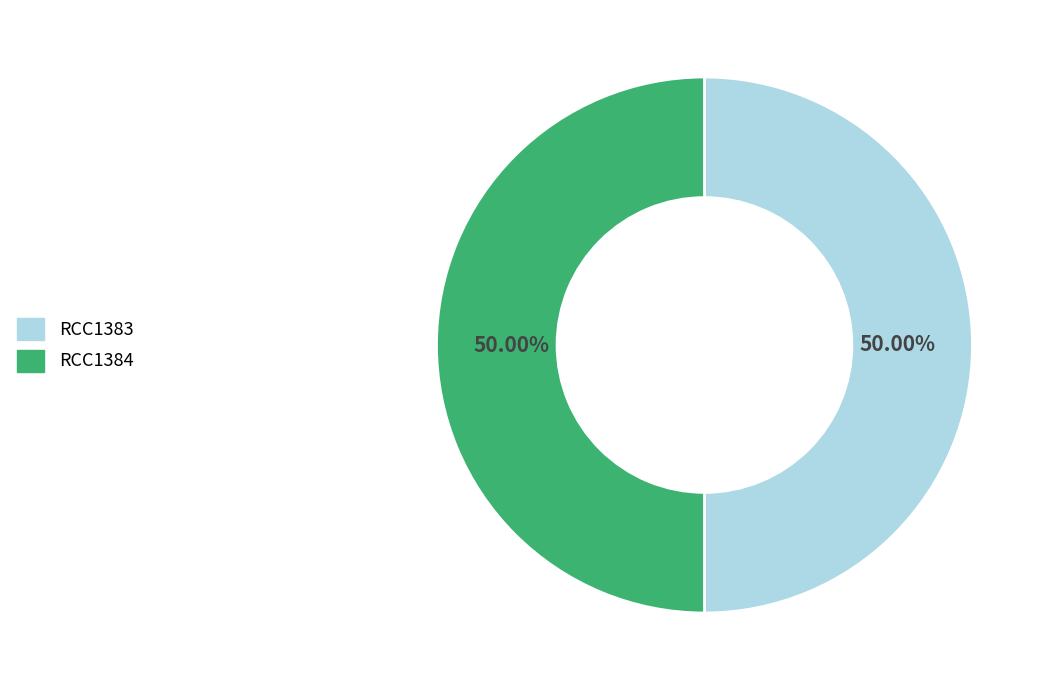

The RCC1384 slice represents 61% of the pie. True or false?

False